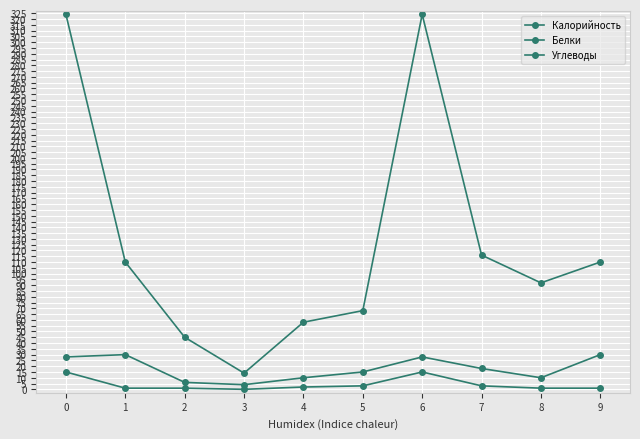

Does the chart display data point markers on the line(s)?

Yes